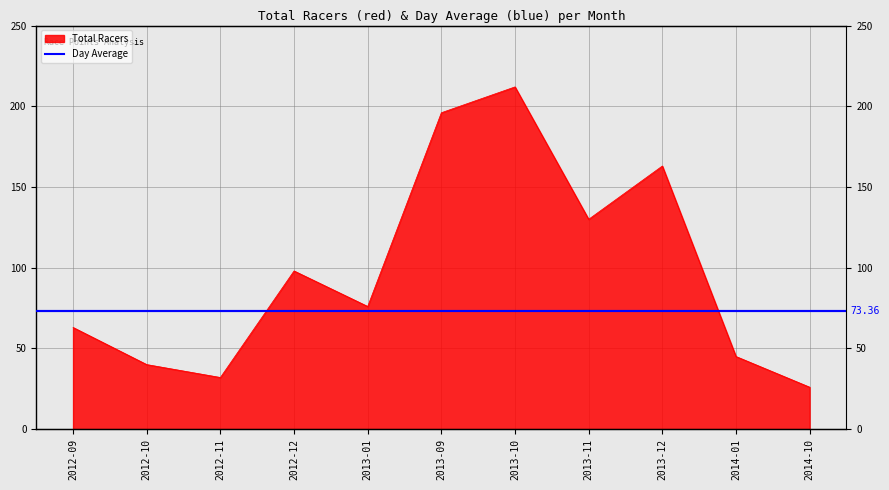

What is the sum of all values?

1081